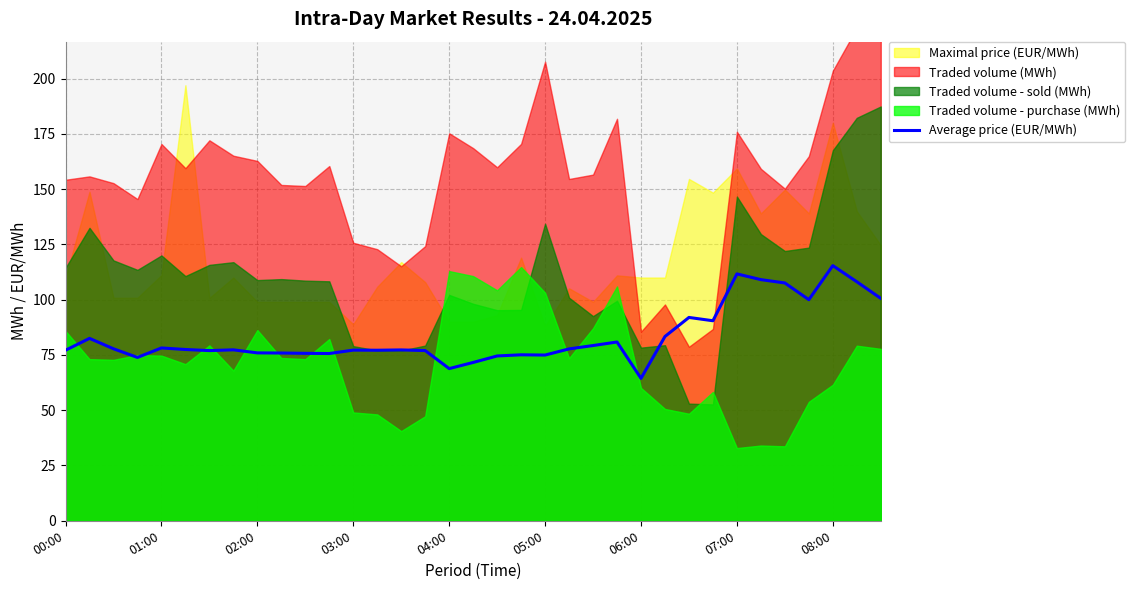

How many data points are less than 77?

13